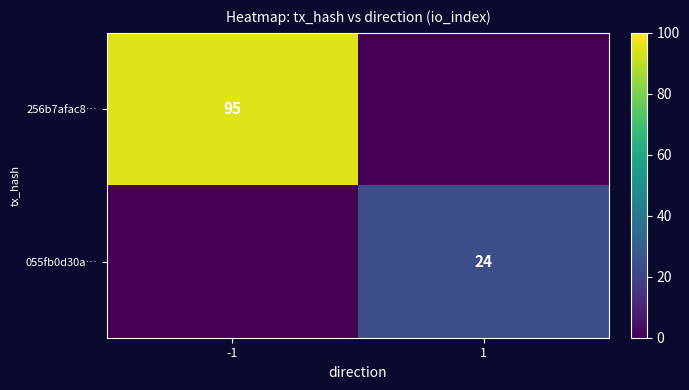

The 256b7afac8… series shows 156 at -1. True or false?

False